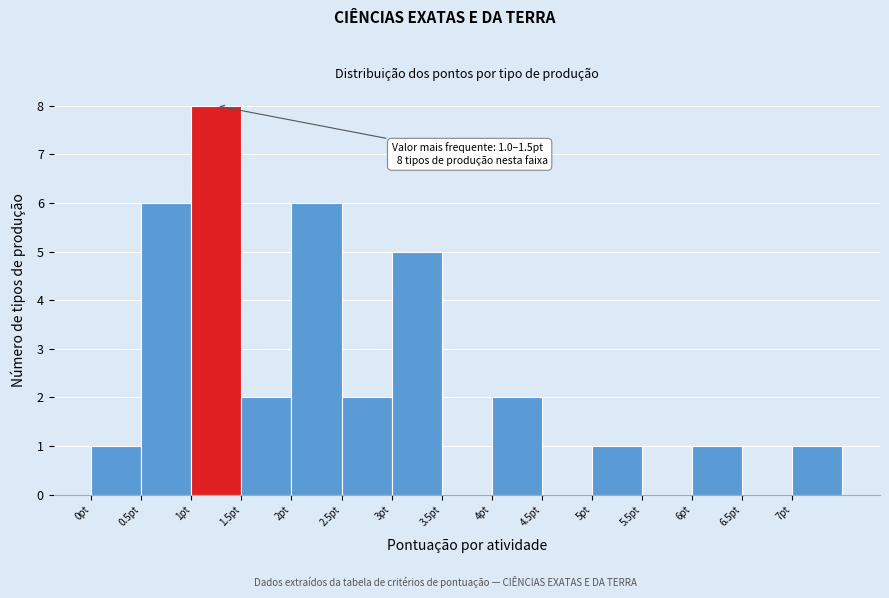

Over which range of the x-axis is the bar tallest?

1.0 to 1.5